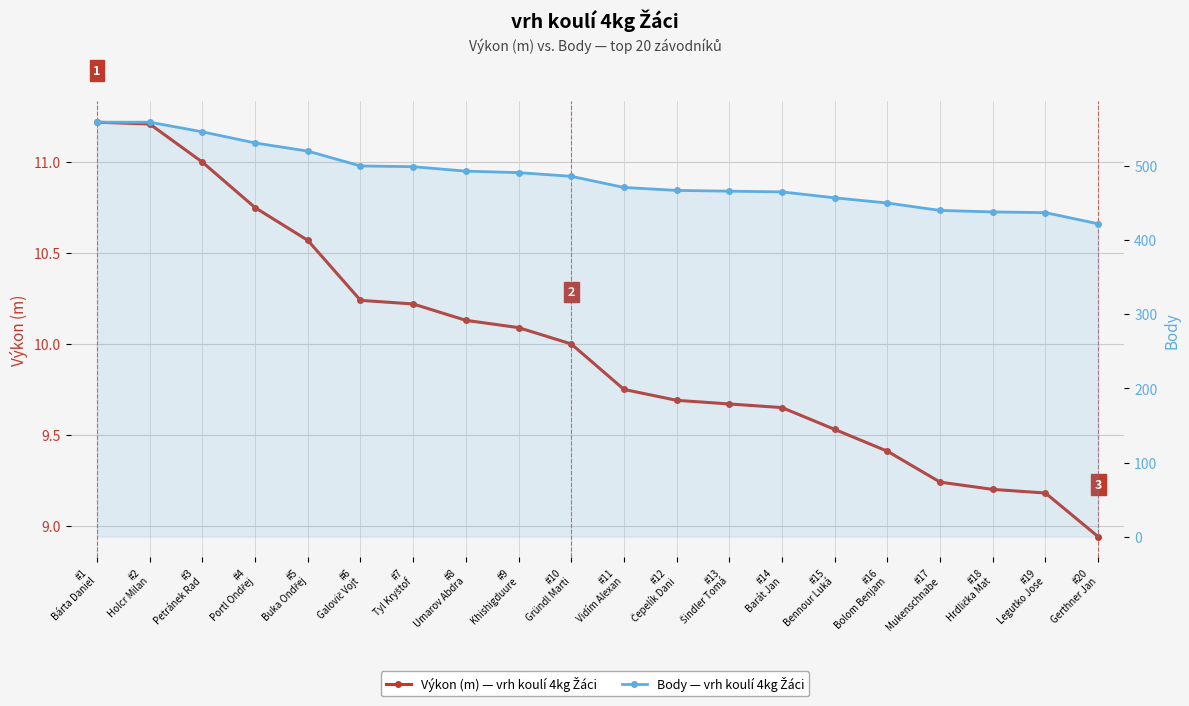

What is the sum of the Výkon (m) values at #11
Vidím Alexan and #10
Gründl Marti?

19.8